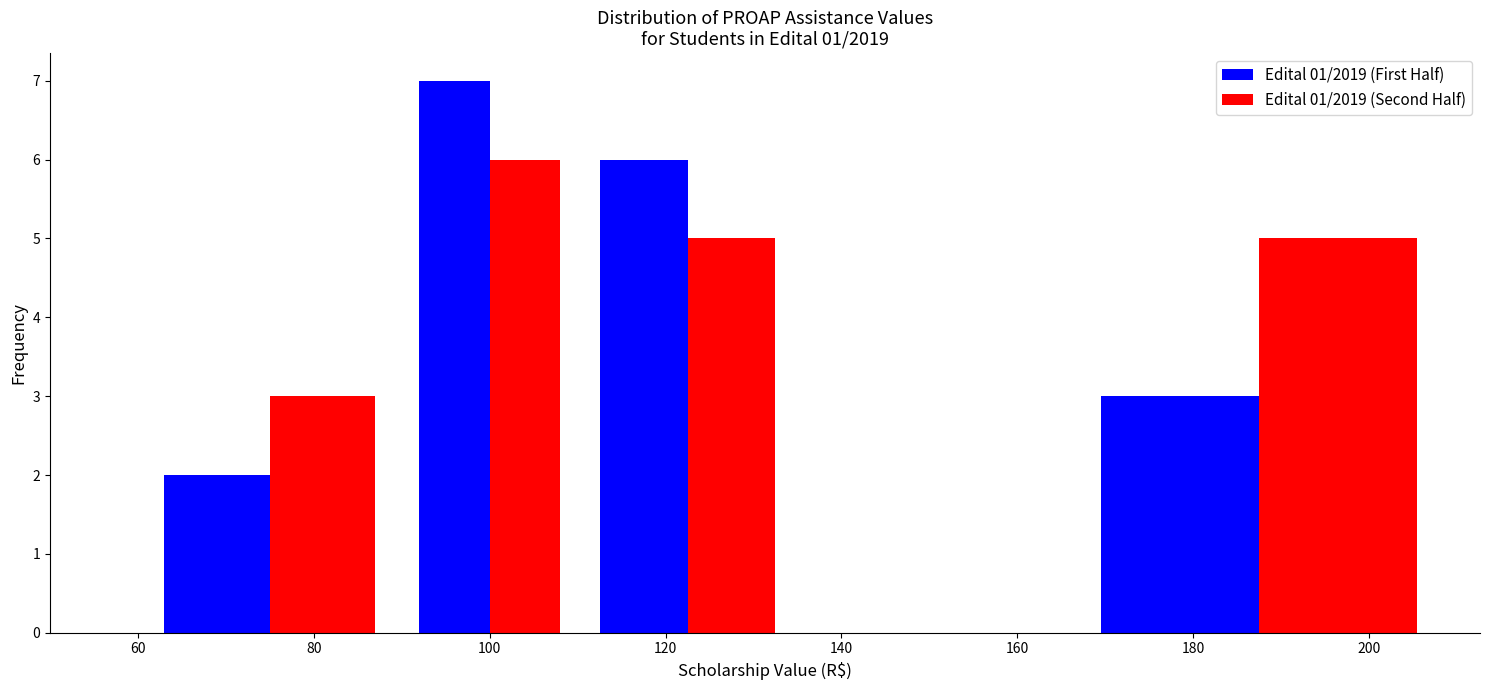

Reading left to right, transcribe this chart: for each range on the x-axis, give the height of each series' bar. The values are not printed on the chart, so give them approximately, as read against the axis.

60 to 90: Edital 01/2019 (First Half)=2	Edital 01/2019 (Second Half)=3
90 to 110: Edital 01/2019 (First Half)=7	Edital 01/2019 (Second Half)=6
110 to 135: Edital 01/2019 (First Half)=6	Edital 01/2019 (Second Half)=5
135 to 165: Edital 01/2019 (First Half)=0	Edital 01/2019 (Second Half)=0
165 to 210: Edital 01/2019 (First Half)=3	Edital 01/2019 (Second Half)=5